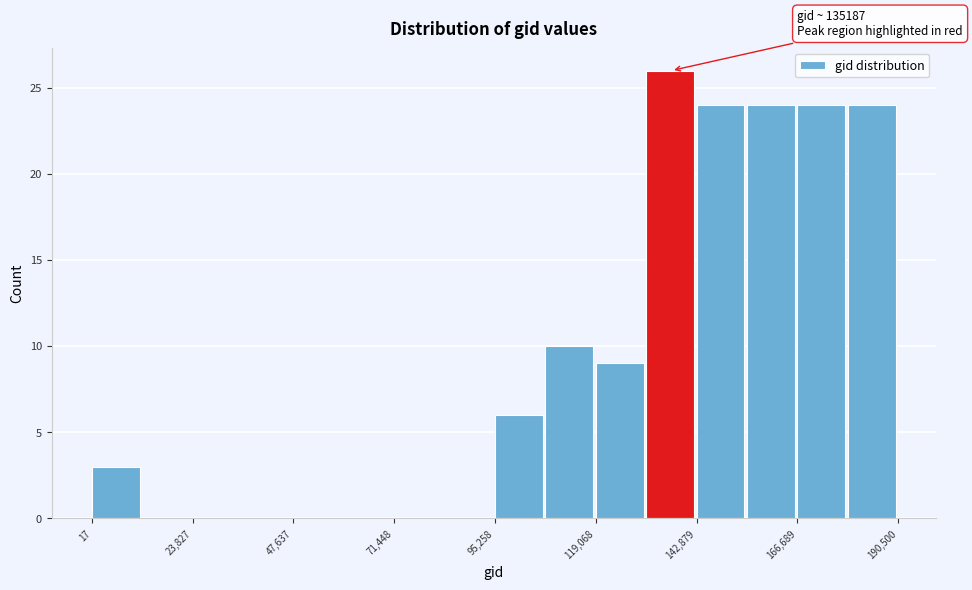

Read against the x-axis, roughly where is the centre of the tallest bar?

135000